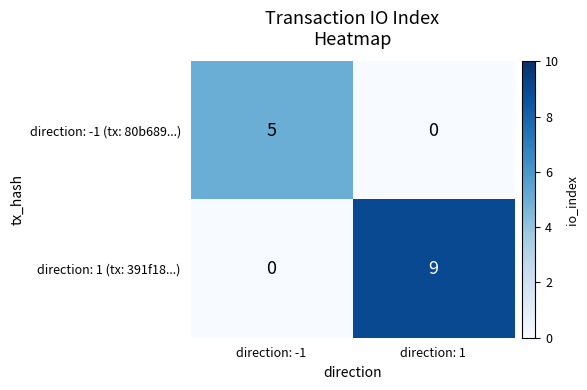

Which series has the largest total across all categories?

direction: 1 (tx: 391f18...)